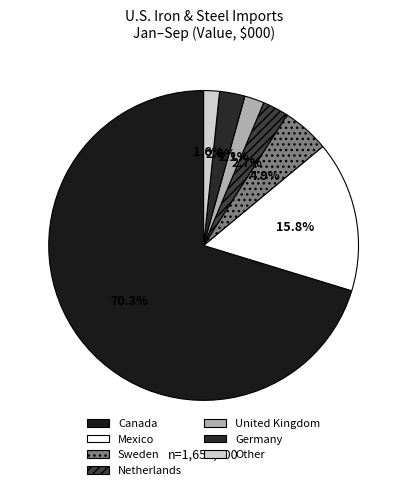

What is the largest slice in the pie chart?

Canada